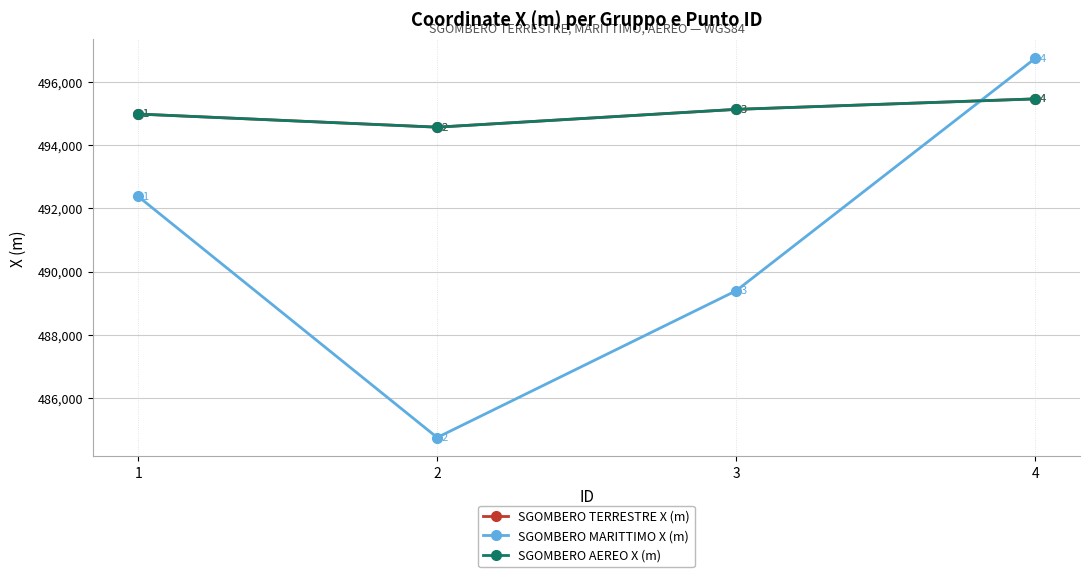

At which category does SGOMBERO TERRESTRE X (m) reach its first local valley?

2